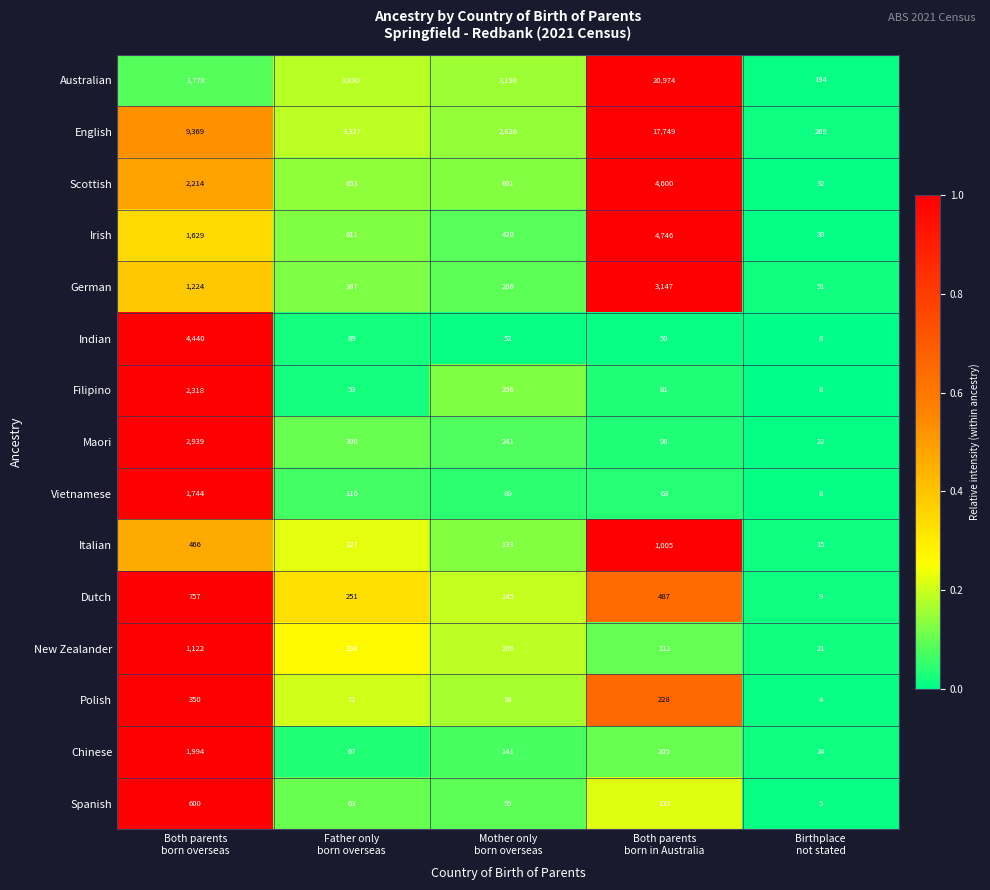

Count the number of categories in the chart.

5